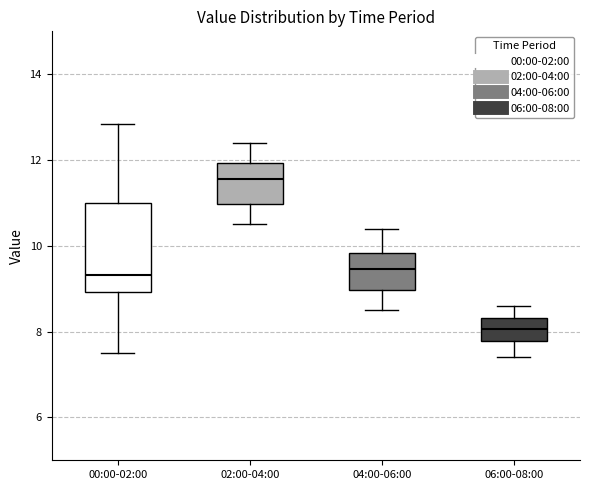

Reading left to right, transcribe this box plot: for each box, give where its median line is, the range the box spans, and where its two whiskers end, as read against the y-axis. The values are not printed on the chart, so give them approximately, as read against the axis.

00:00-02:00: median 9.4, box 9.0 to 11.0, whiskers 7.6 to 12.8
02:00-04:00: median 11.6, box 11.0 to 12.0, whiskers 10.6 to 12.4
04:00-06:00: median 9.4, box 9.0 to 9.8, whiskers 8.6 to 10.4
06:00-08:00: median 8.0, box 7.8 to 8.4, whiskers 7.4 to 8.6